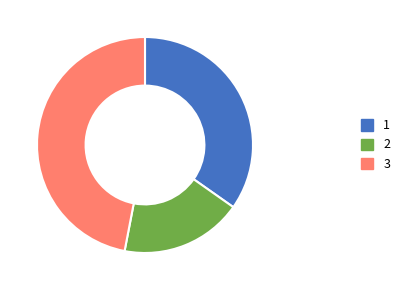

Which category has the smallest portion of the pie?

2